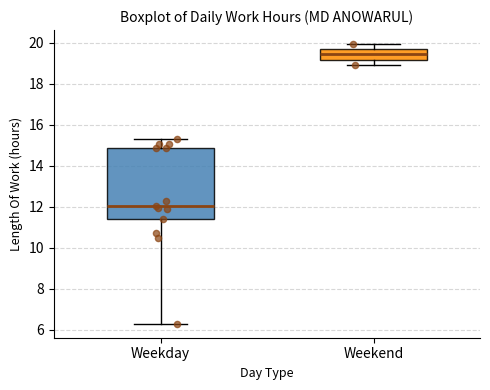

Which box's median line is the highest?

Weekend